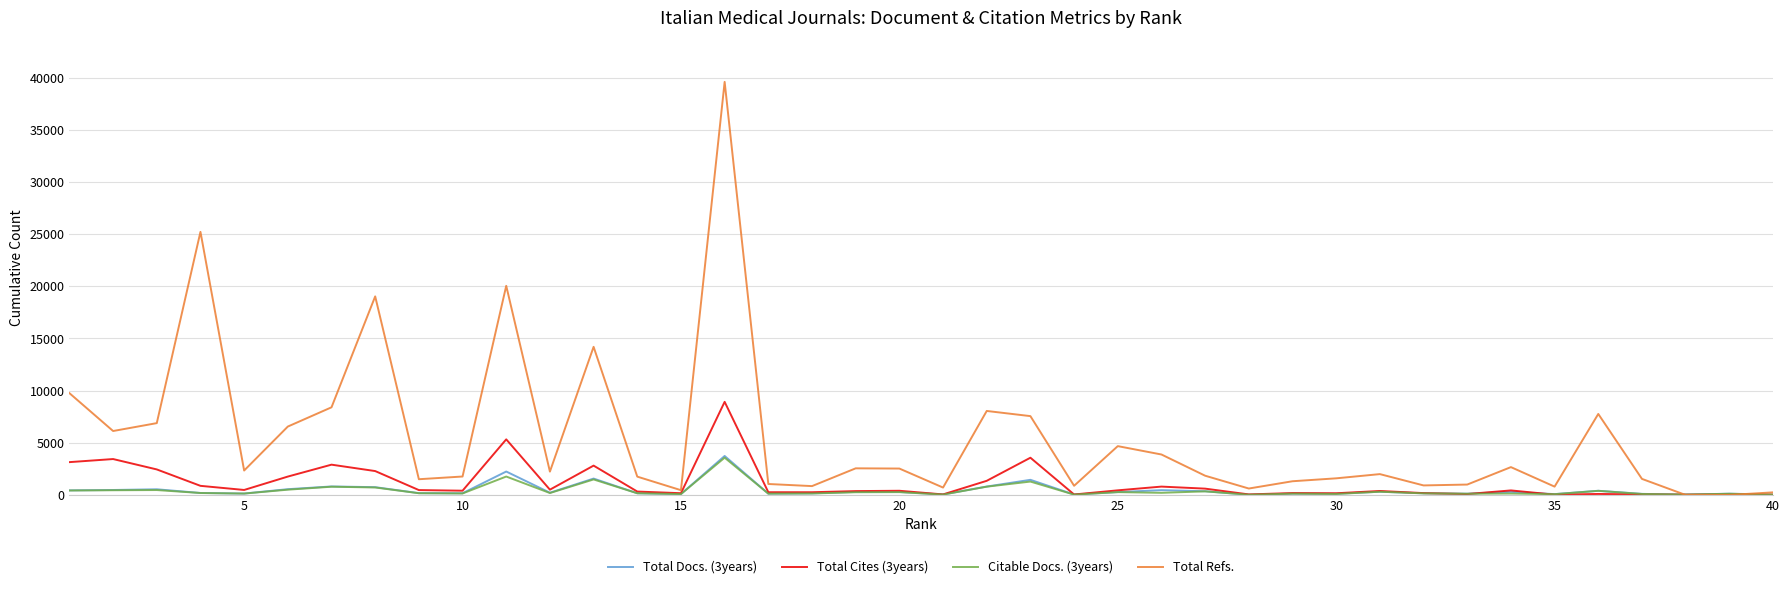

Which series has the widest spread of values?

Total Refs.